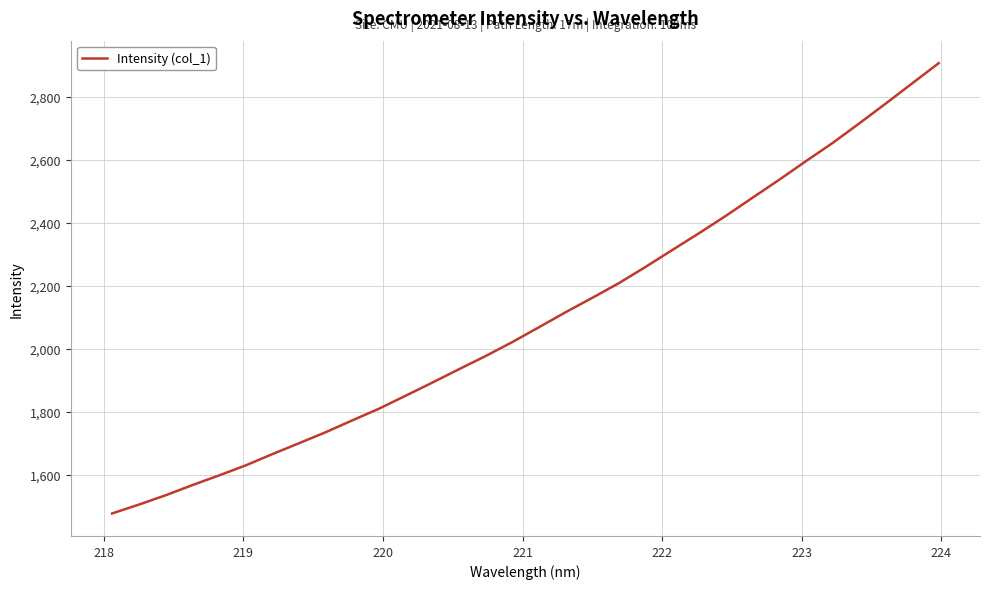

What is the minimum value shown in the chart?

1476.9